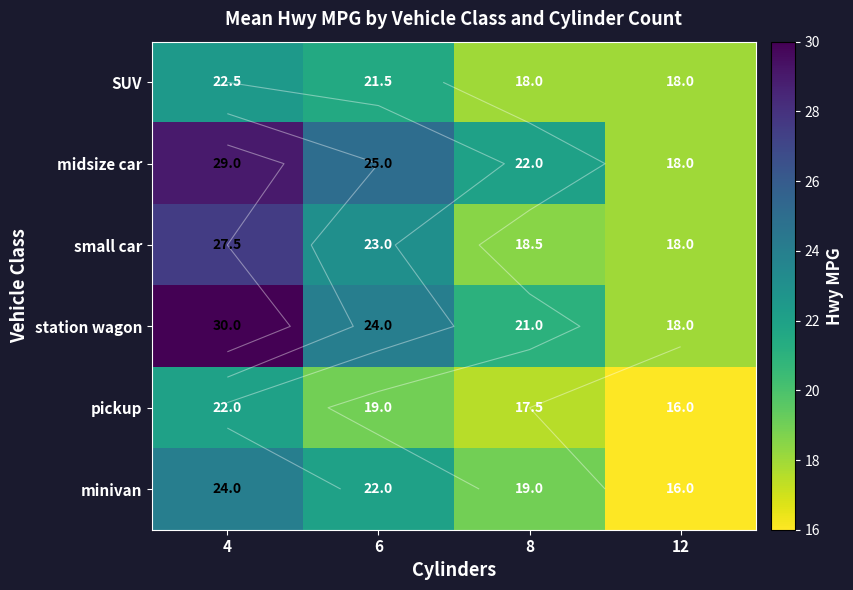

Rank the series at 8 from highest to lowest value.

midsize car, station wagon, minivan, small car, SUV, pickup